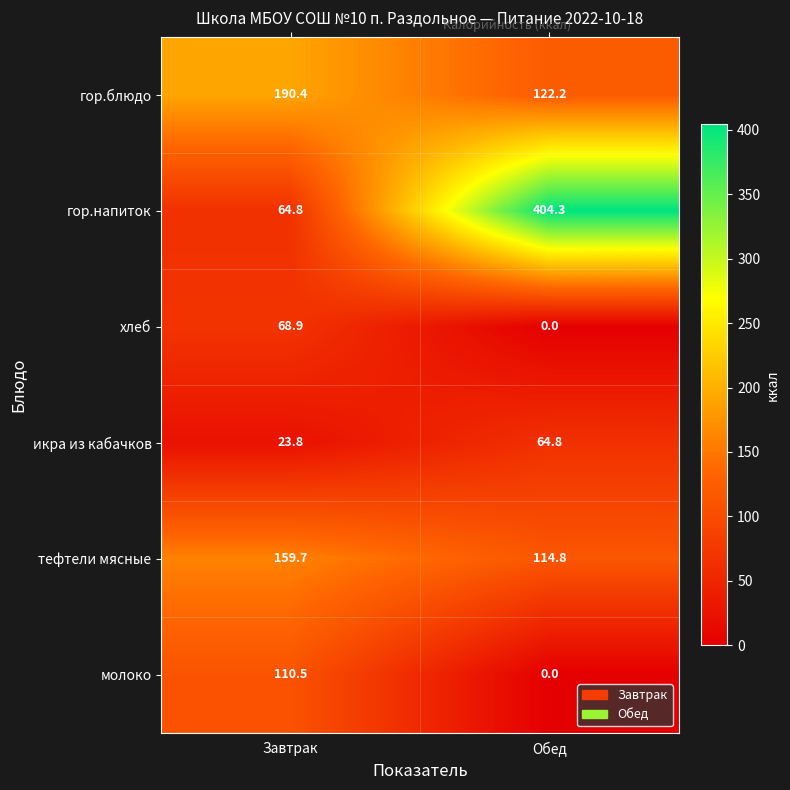

Where is икра из кабачков nearest to the value 44?

Завтрак